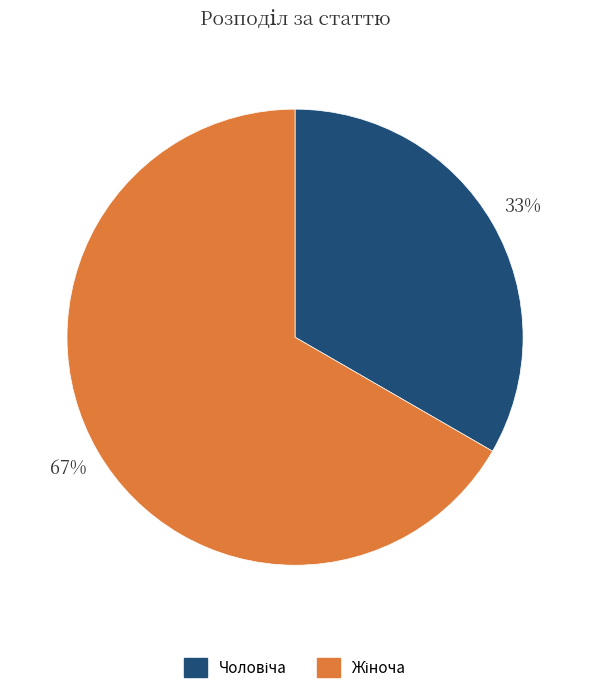

Is there a majority slice in this chart?

Yes